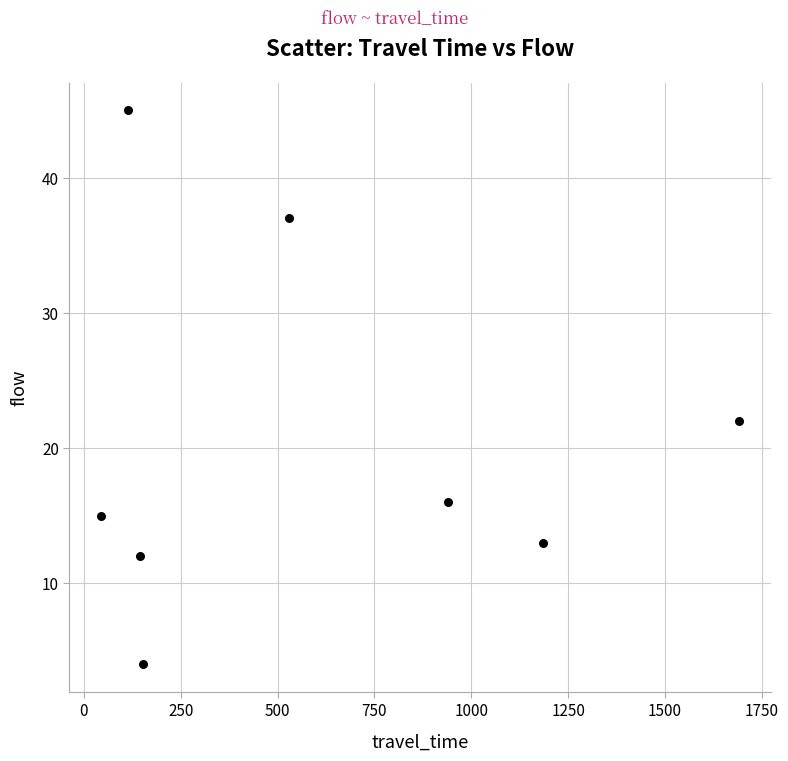

What Y value in the scatter plot is closest to 24?

22